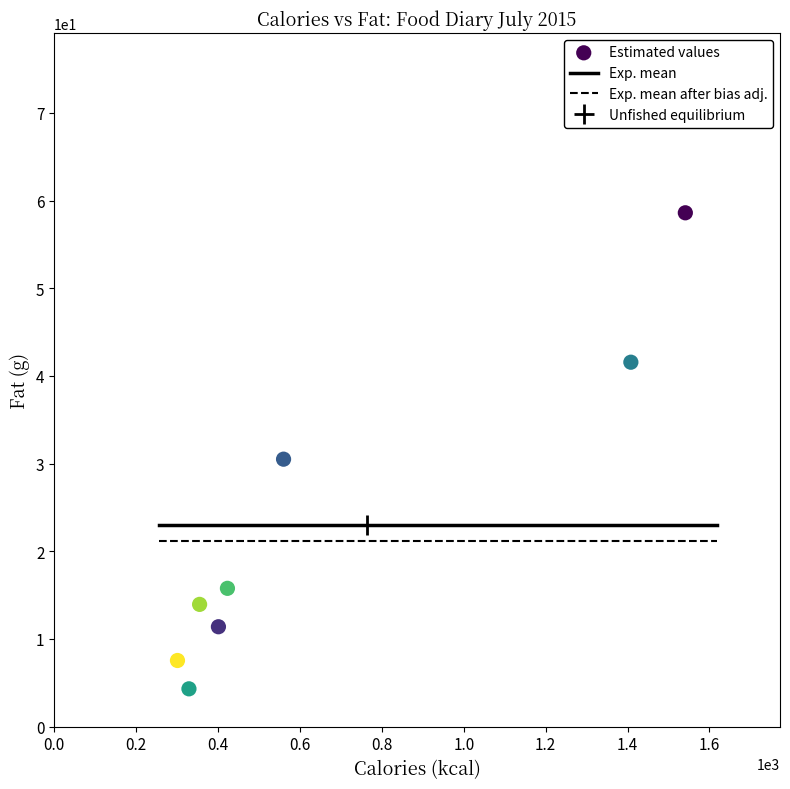

What is the average X value?

664.8